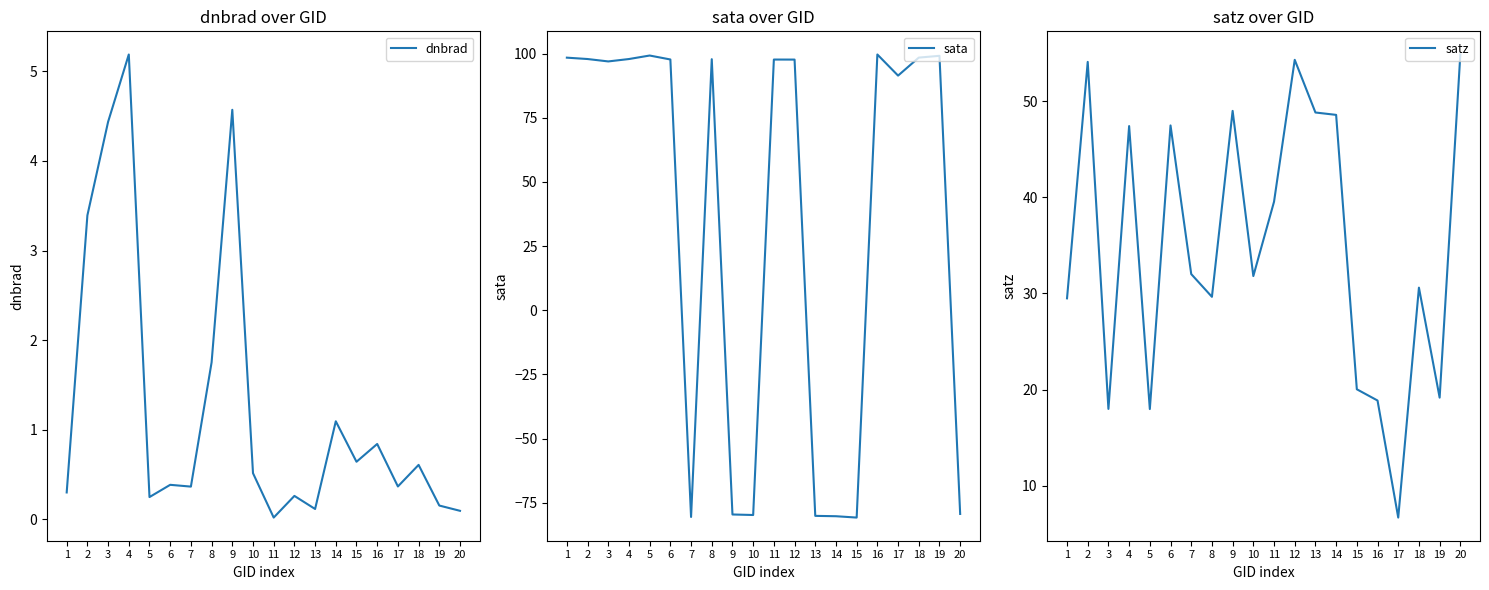

Between 4 and 10, which series saw the biggest shift?

sata